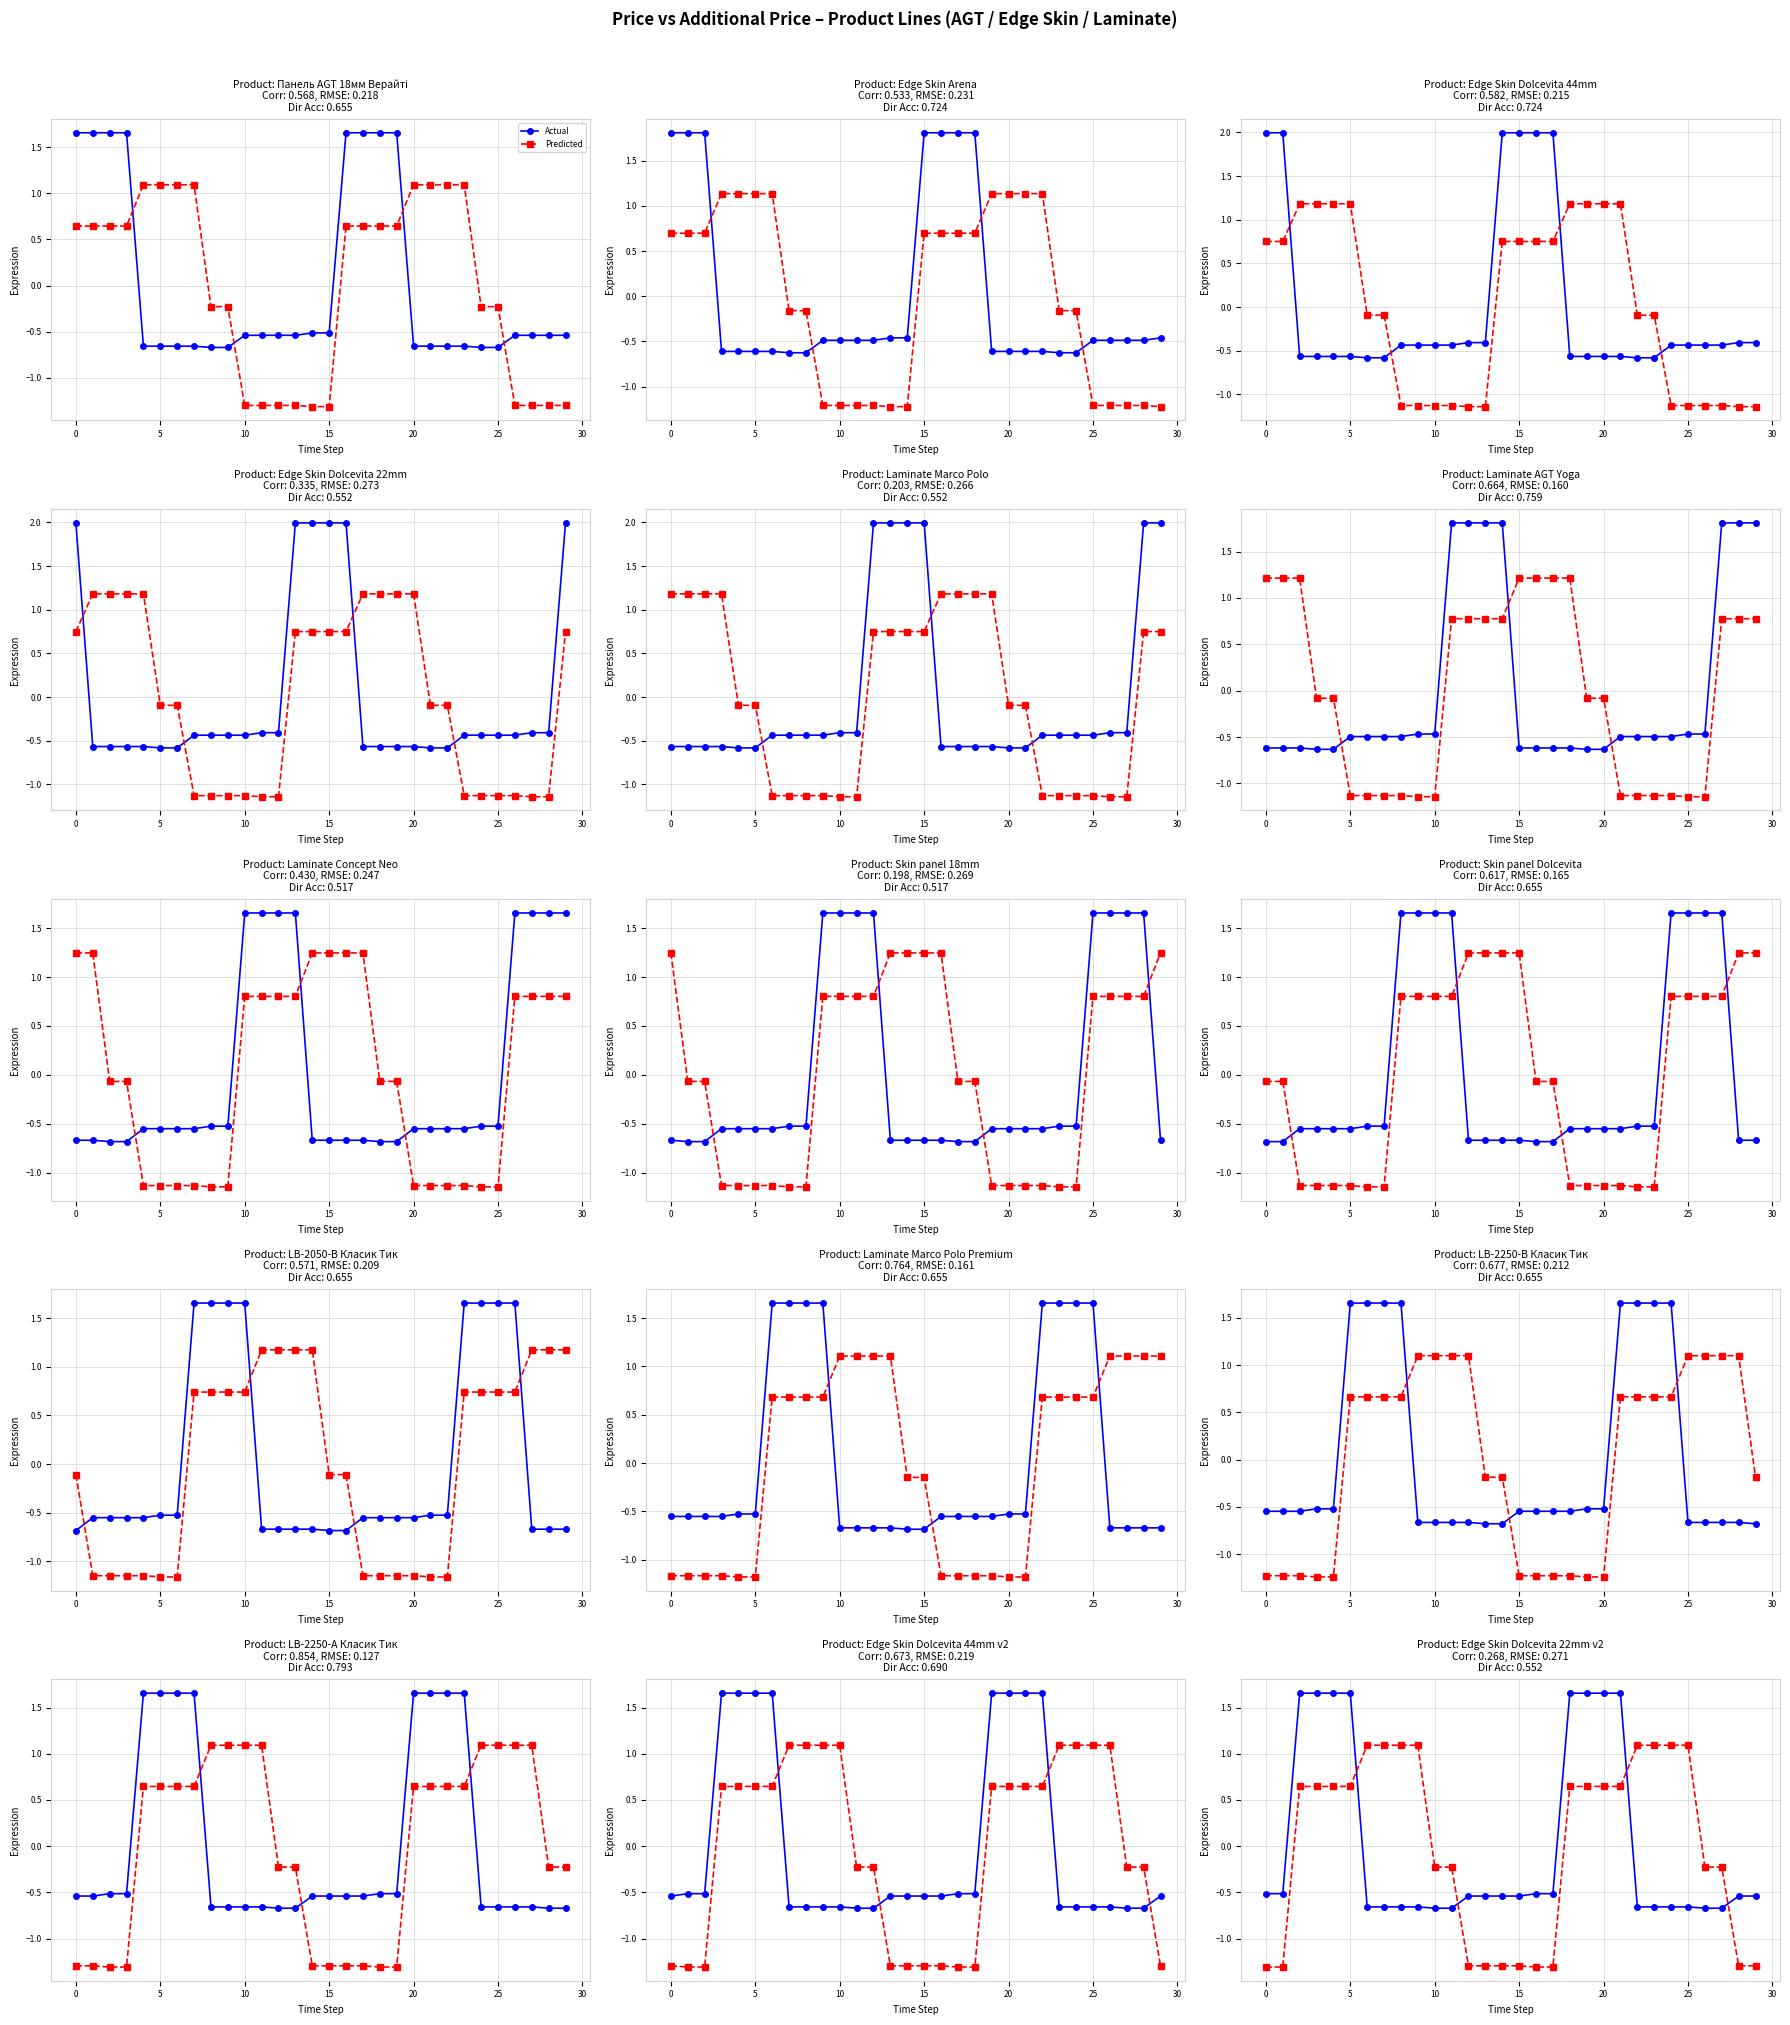

What is the label of the 21st point from the left?

20